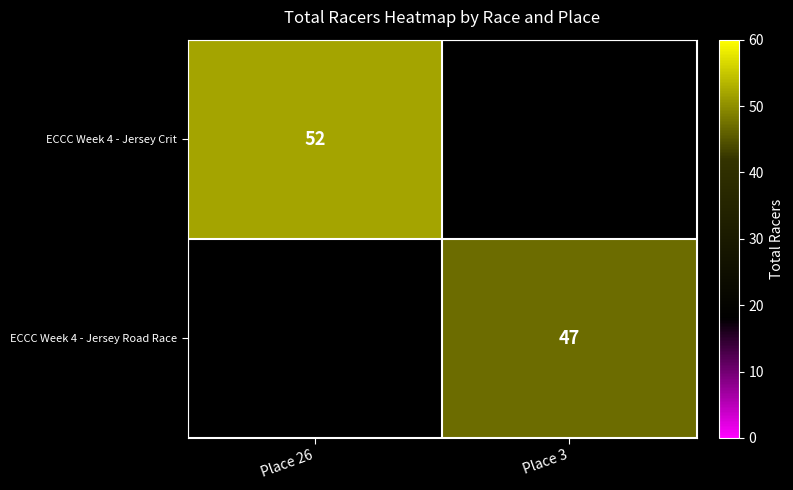

The ECCC Week 4 - Jersey Road Race series shows 47 at Place 3. True or false?

True